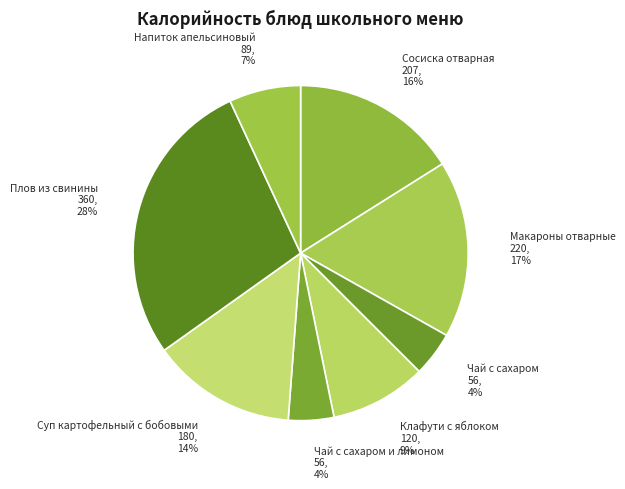

To the nearest percent, what portion does Макароны отварные represent?

17%